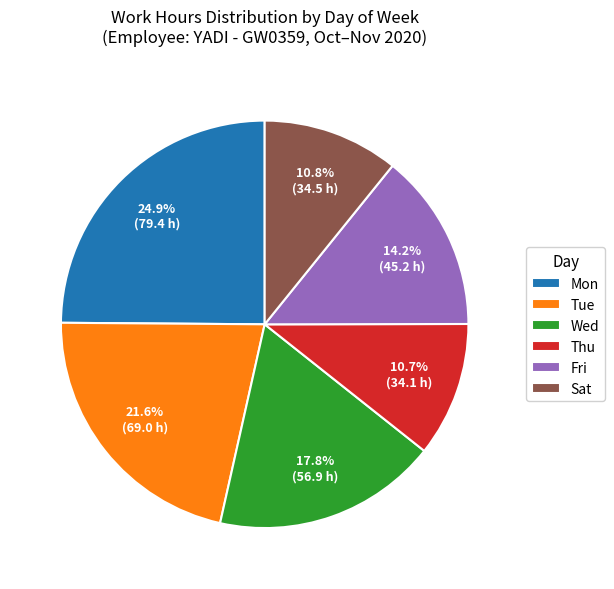

How much of the chart is everything except Wed?

82.2%